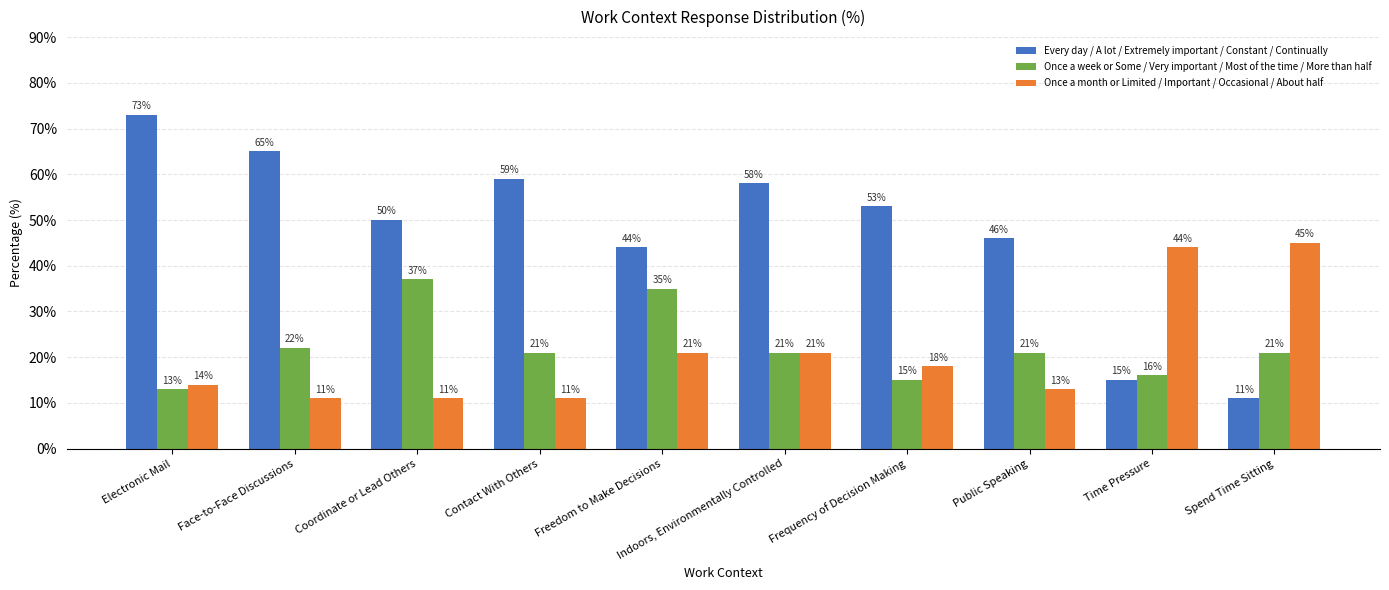

Reading left to right, extract all data points from this chart.

Every day / A lot / Extremely important / Constant / Continually: 73	65	50	59	44	58	53	46	15	11
Once a week or Some / Very important / Most of the time / More than half: 13	22	37	21	35	21	15	21	16	21
Once a month or Limited / Important / Occasional / About half: 14	11	11	11	21	21	18	13	44	45